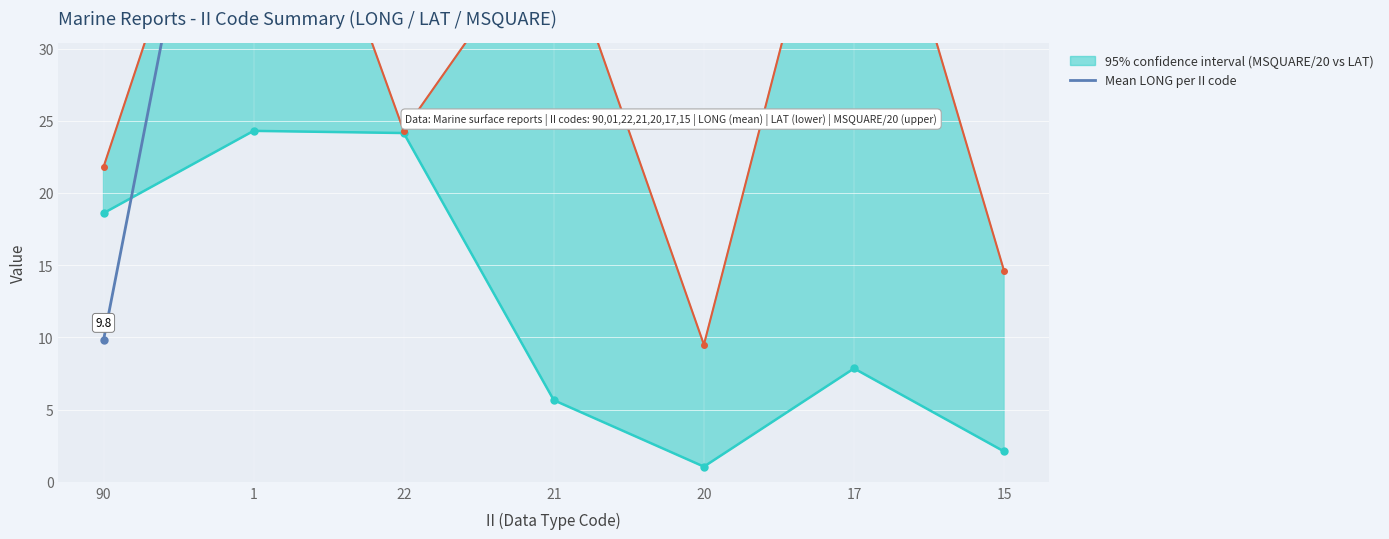

What position from the left is 1?

2